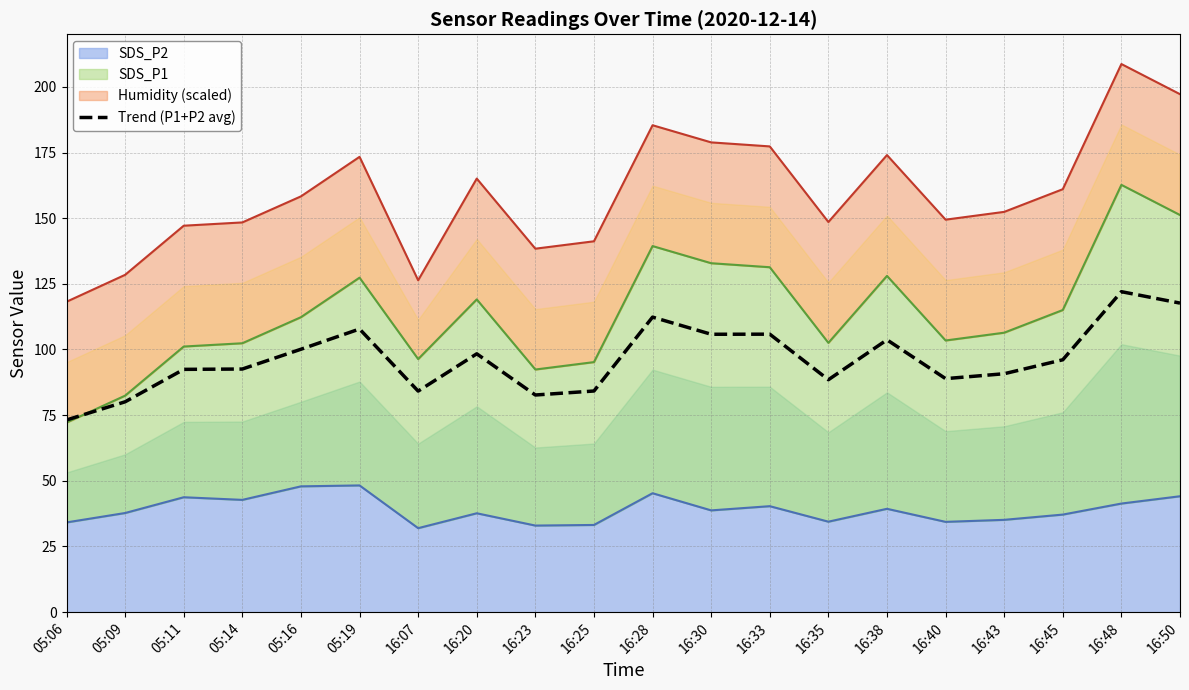

What is the change in value from 16:25 to 16:50?

+33.5